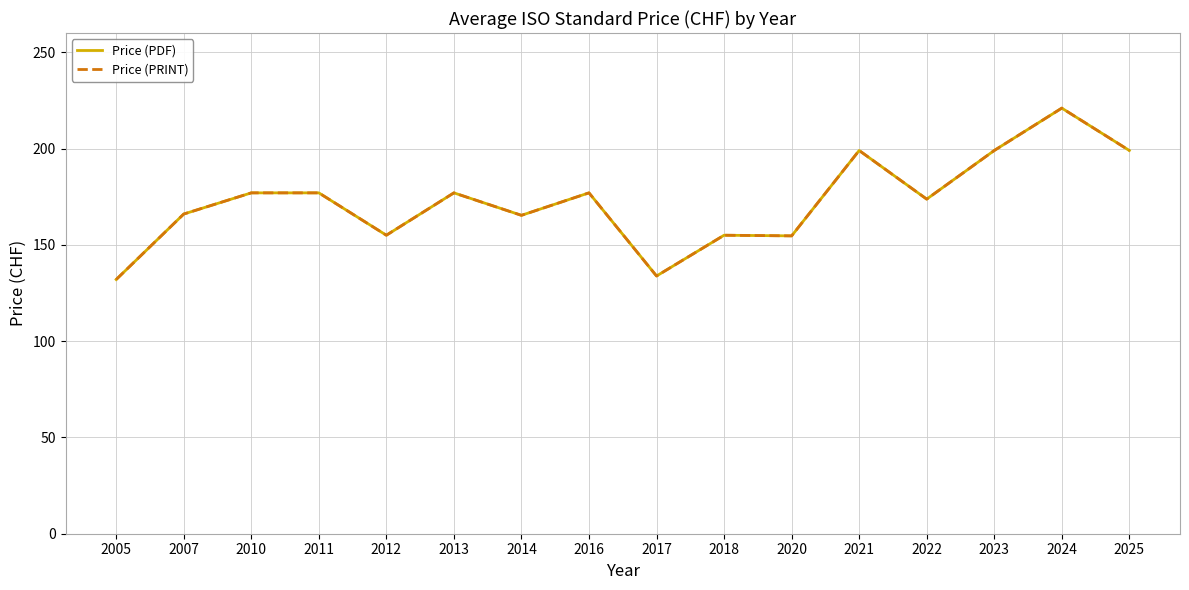

Does the chart have visible grid lines?

Yes